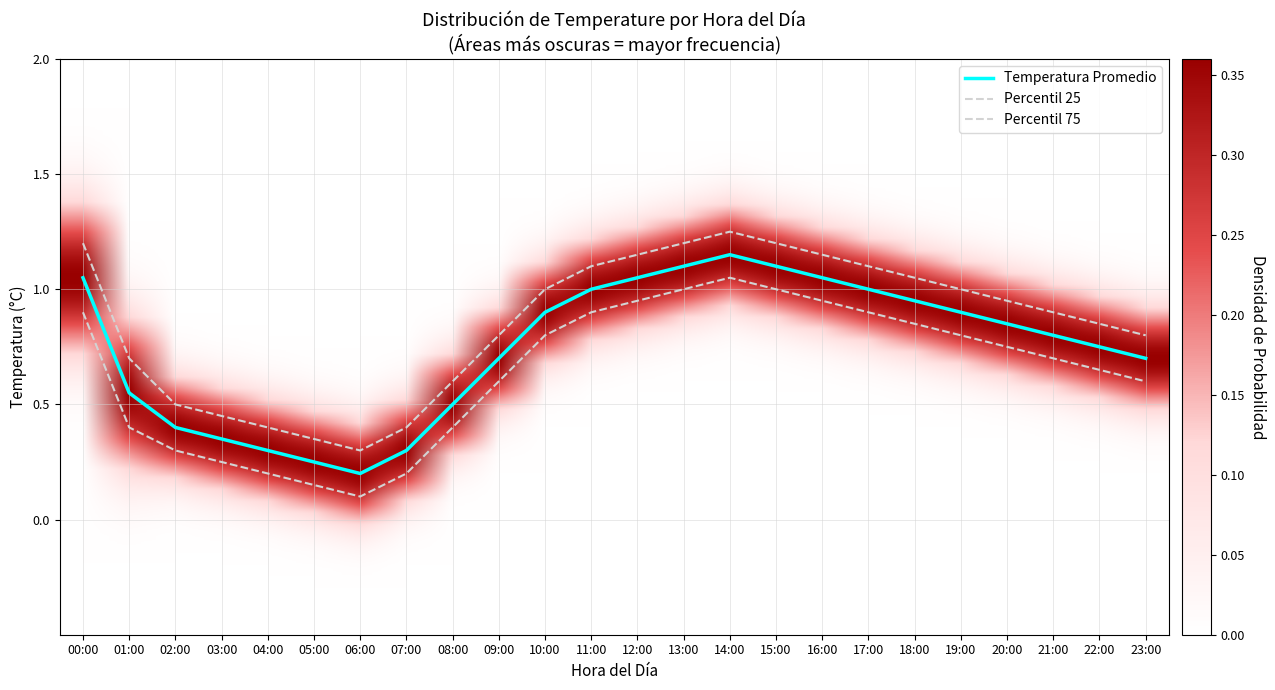

What is the value of the mean point at the 2nd from the left?

0.6